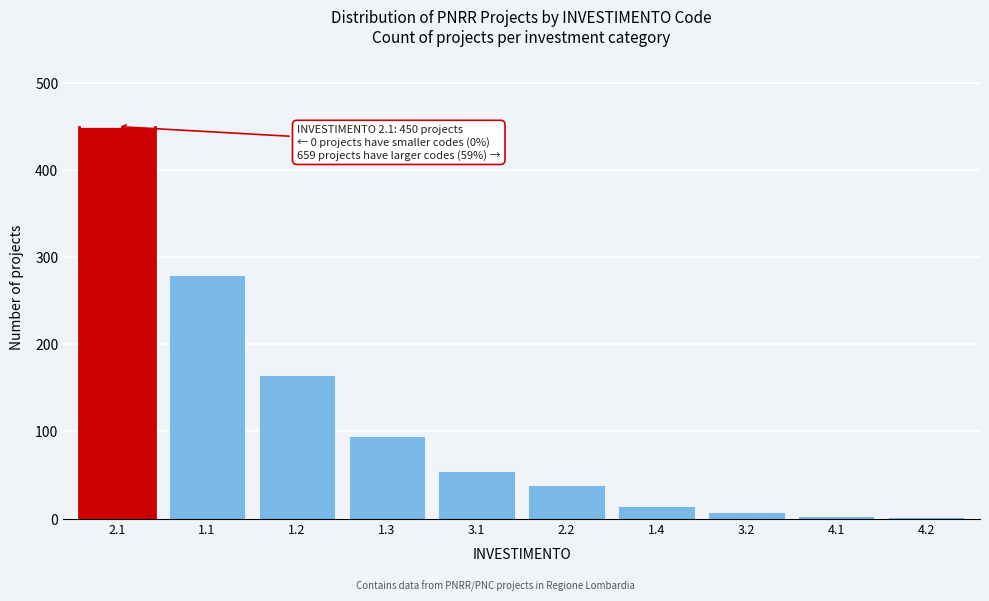

Between 1.1 and 2.1, which is larger?

2.1